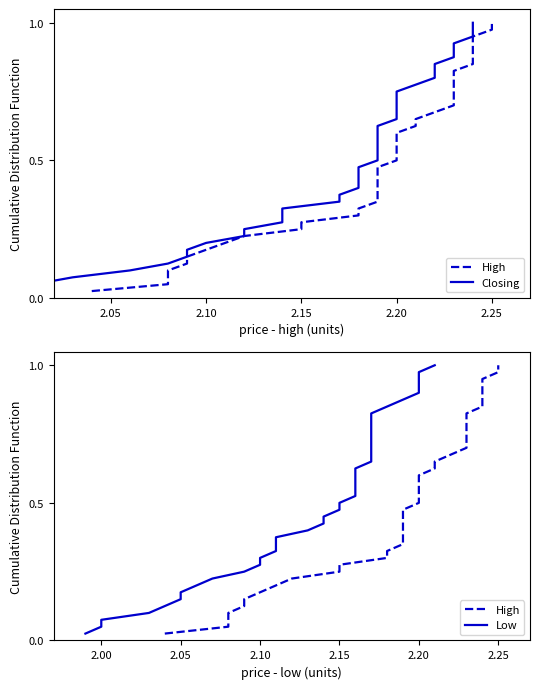

What is the difference between the second highest and second lowest values in the Low series?

0.9